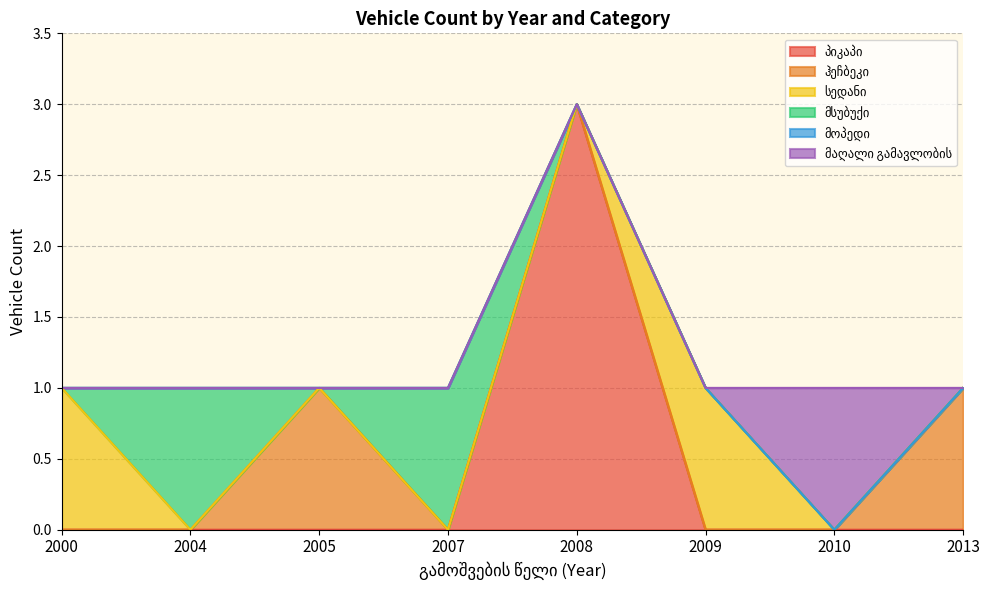

The მოპედი series shows 3 at 2004. True or false?

False